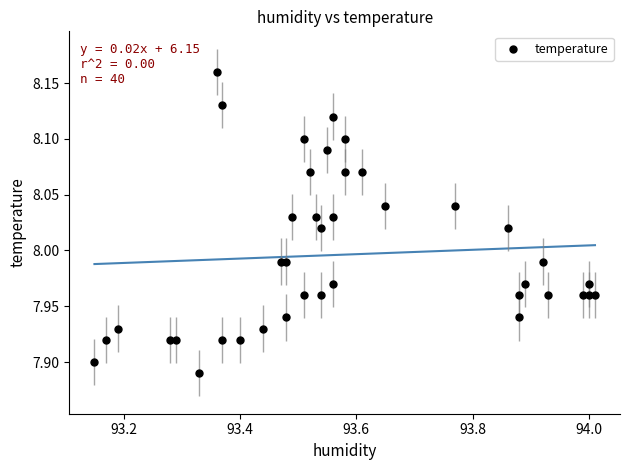

What is the range of Y values (max minus min)?

0.3